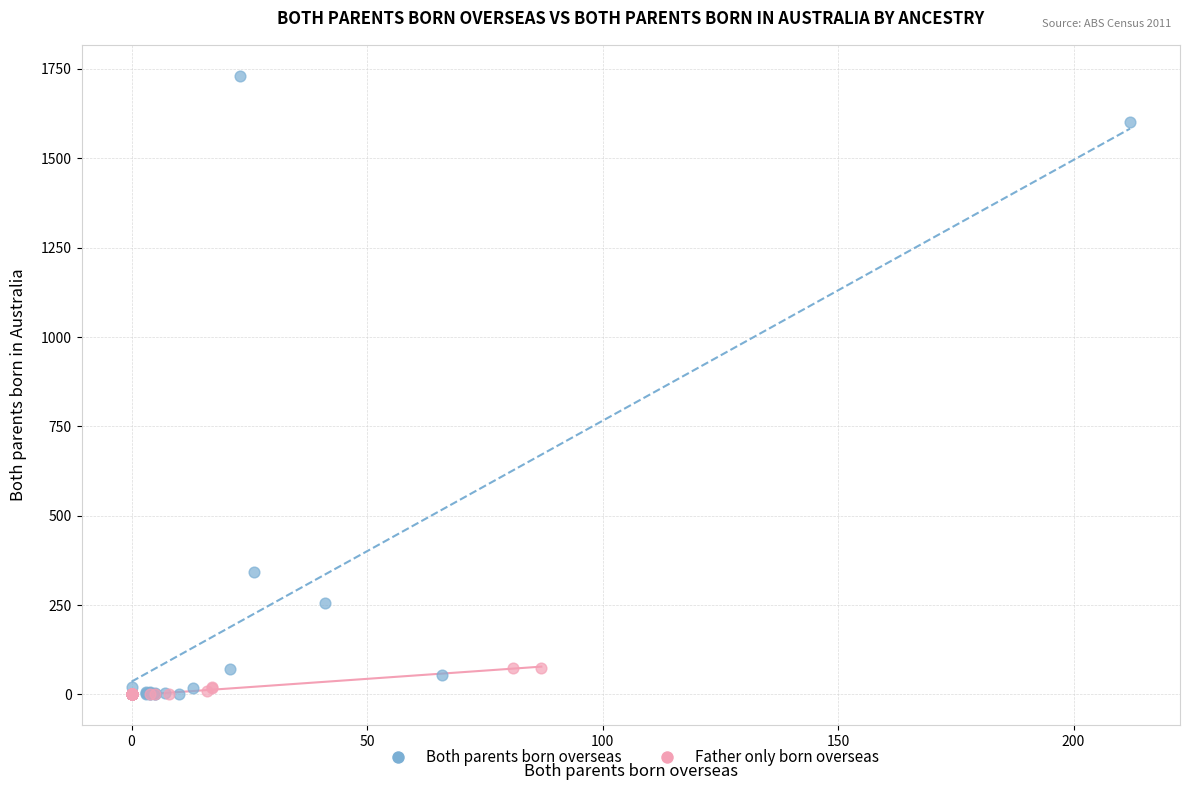

Which series reaches the maximum Y coordinate?

Both parents born overseas